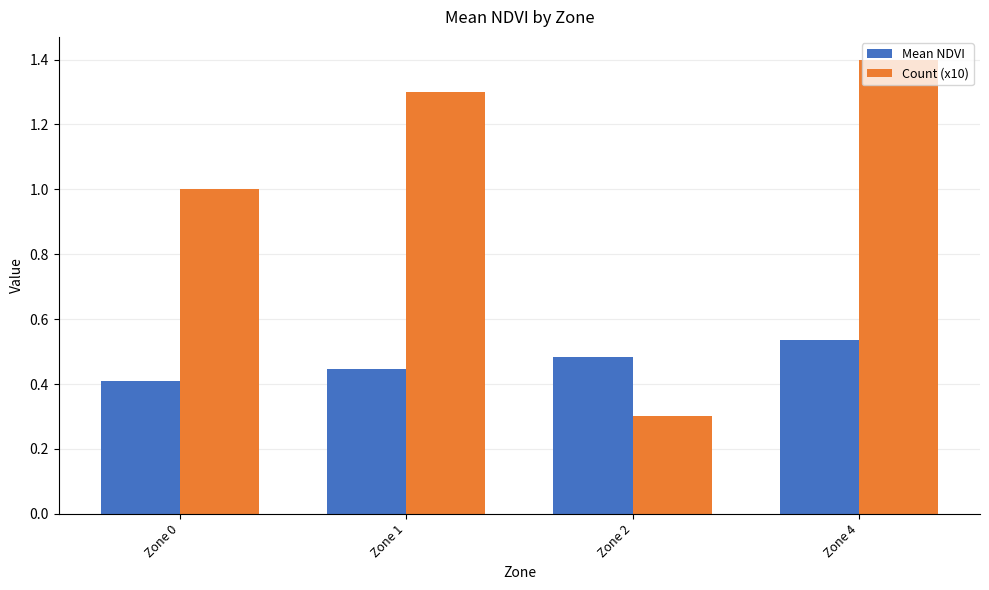

Are the bars grouped side by side (vs. stacked)?

Yes